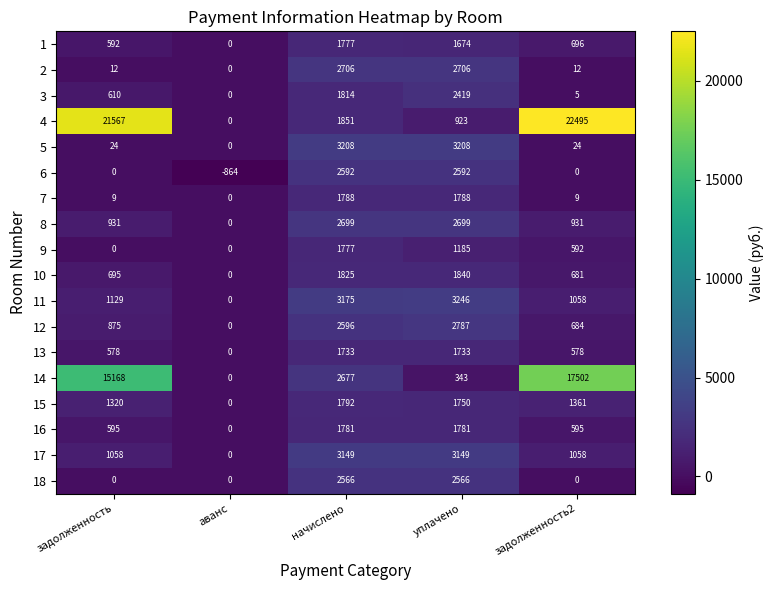

Which series changed the most between задолженность and уплачено?

4